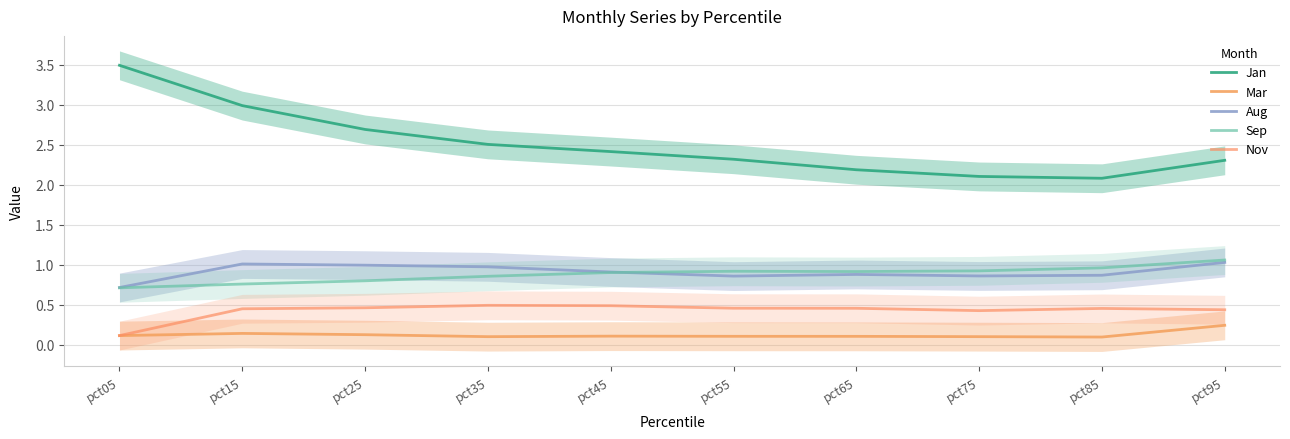

What are all the series names shown in the legend?

Jan, Mar, Aug, Sep, Nov